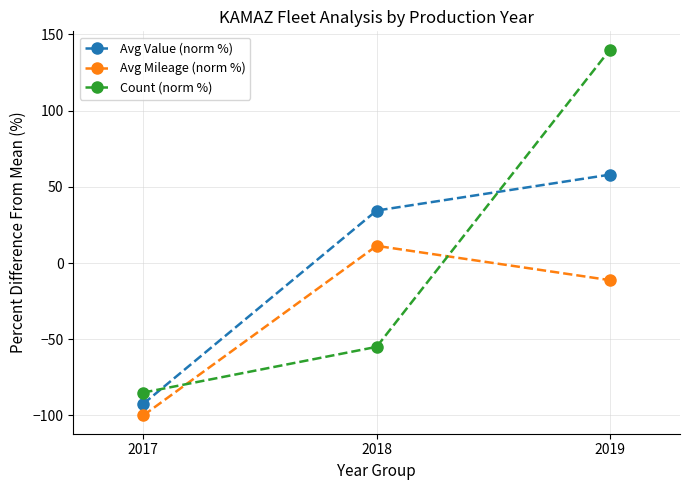

What is the difference between the maximum and minimum values in the Avg Value (norm %) series?

150.4